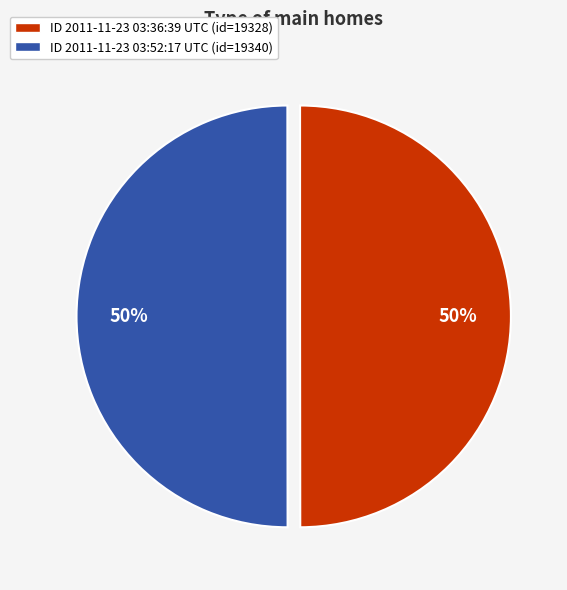

Combined, do ID 2011-11-23 03:36:39 UTC (id=19328) and ID 2011-11-23 03:52:17 UTC (id=19340) account for over 50%?

Yes